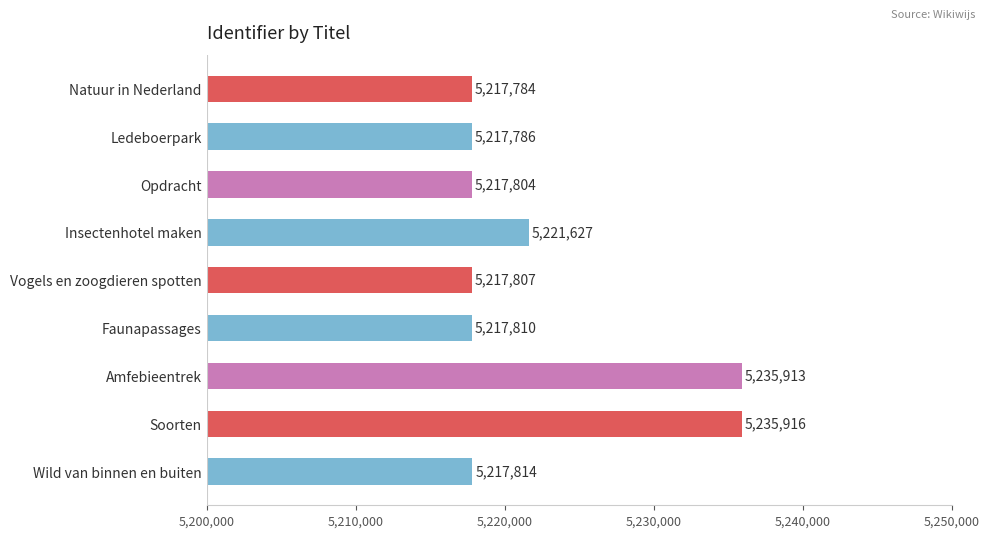

Rank the categories by value from highest to lowest.

Soorten, Amfebieentrek, Insectenhotel maken, Wild van binnen en buiten, Faunapassages, Vogels en zoogdieren spotten, Opdracht, Ledeboerpark, Natuur in Nederland